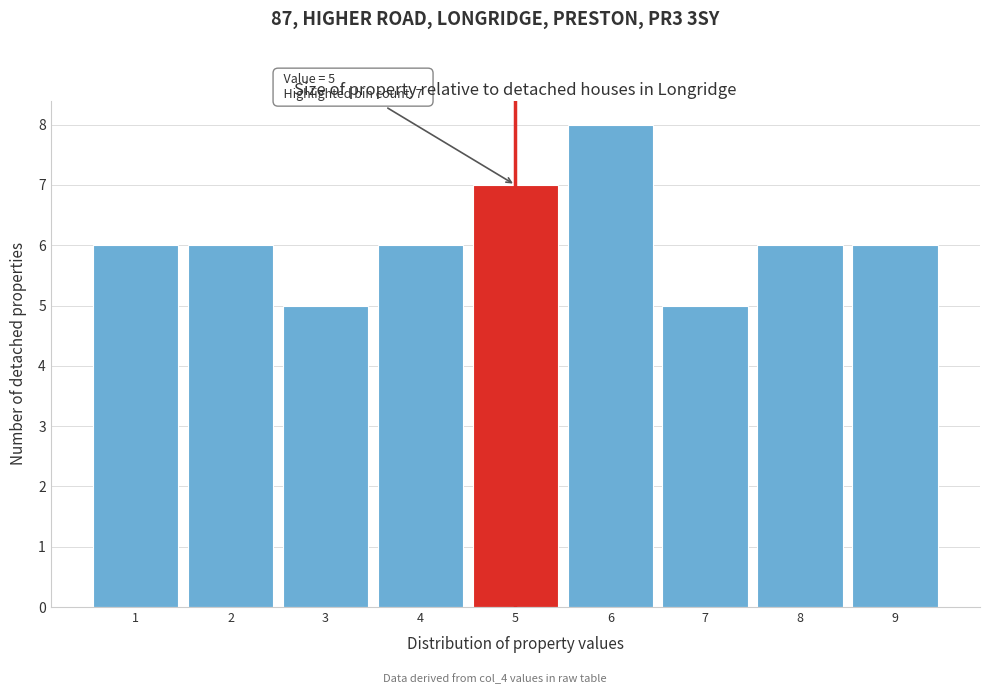

Over which range of the x-axis is the bar tallest?

5.5 to 6.5